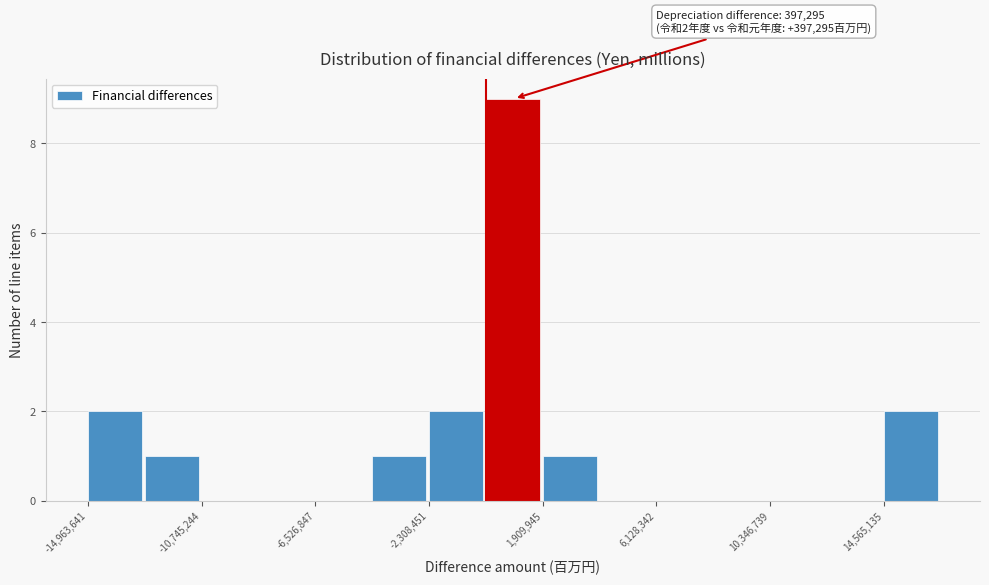

Which range on the x-axis has the tallest bar?

0 to 2000000